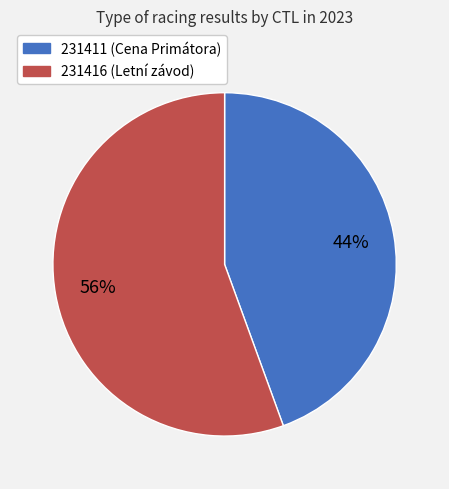

Count the number of slices in the pie.

2